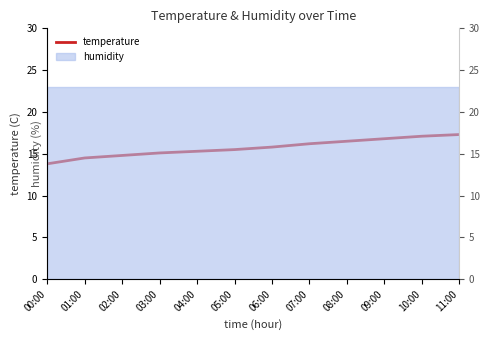

Reading left to right, what are all the values shown in this chart?

13.8	14.5	14.8	15.1	15.3	15.5	15.8	16.2	16.5	16.8	17.1	17.3